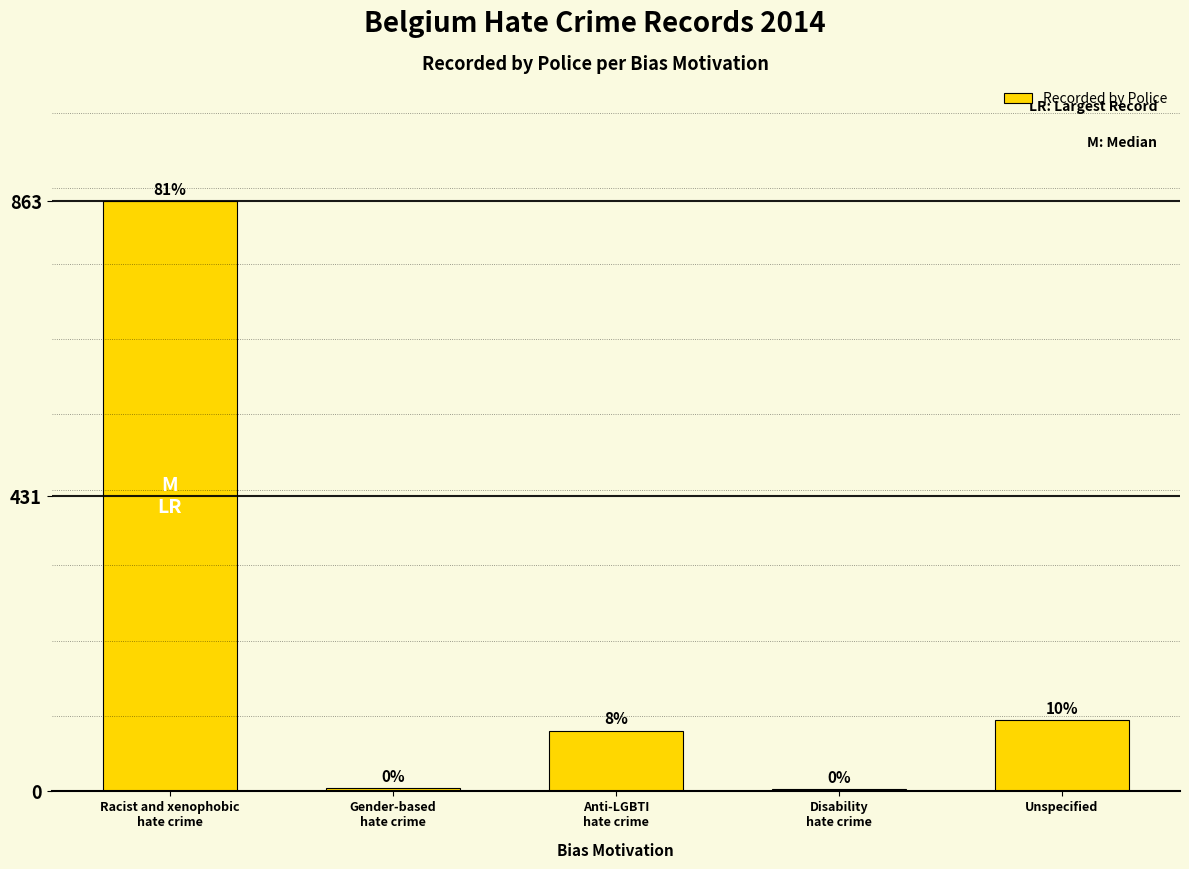

Are the bars horizontal?

No